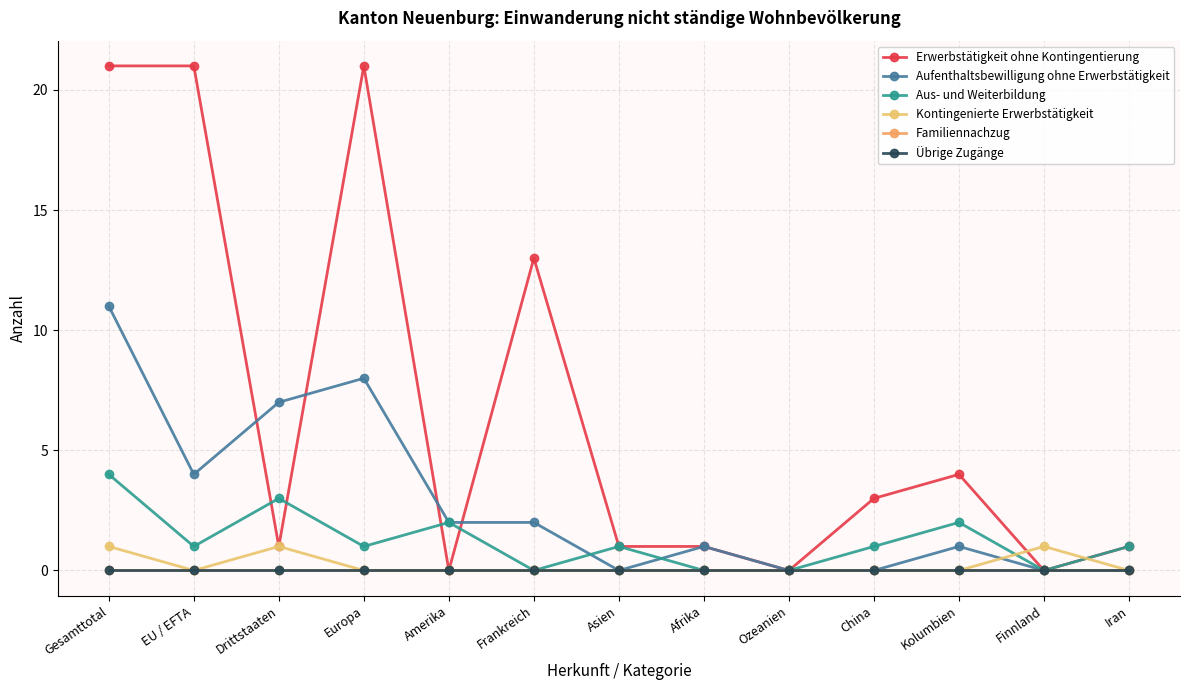

Does the chart have visible grid lines?

Yes